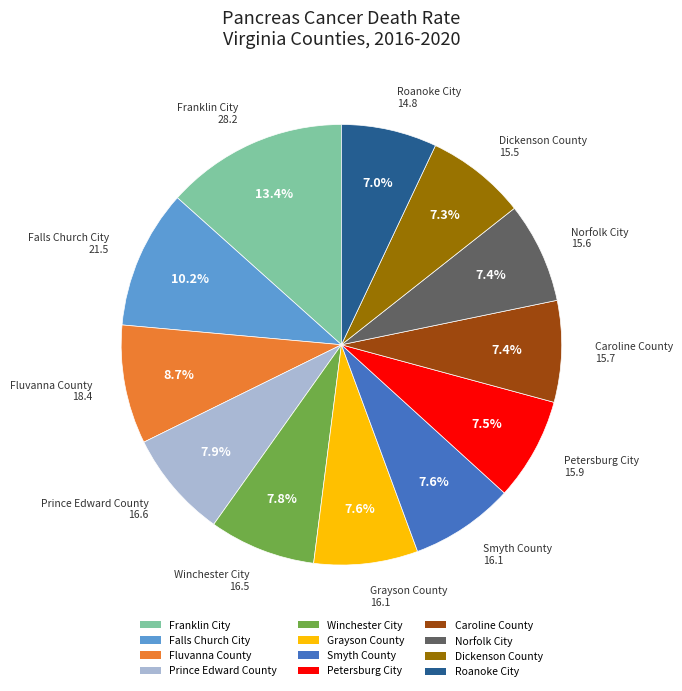

Is it true that Prince Edward County is 8% of the pie?

True